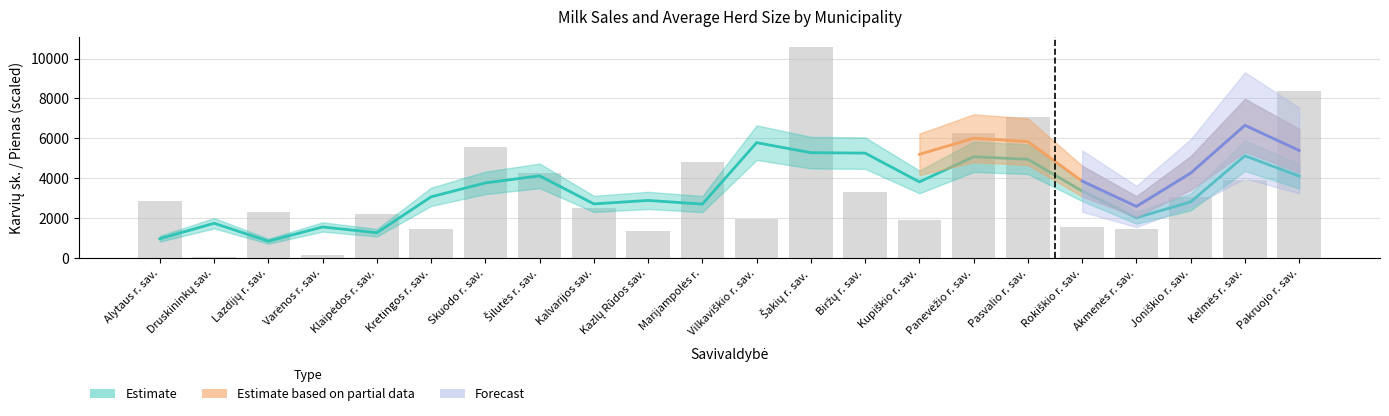

Where is the data nearest to the value 5307?

Skuodo r. sav.